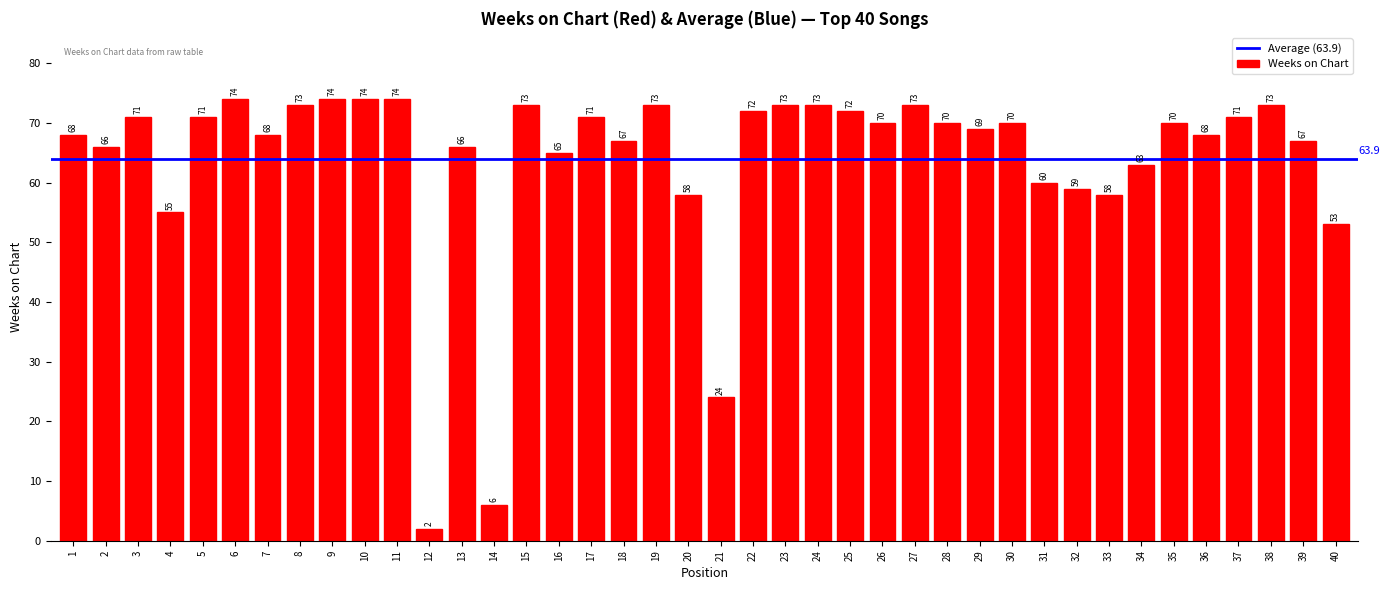

Reading right to left, list all the values displayed in this chart.

53	67	73	71	68	70	63	58	59	60	70	69	70	73	70	72	73	73	72	24	58	73	67	71	65	73	6	66	2	74	74	74	73	68	74	71	55	71	66	68